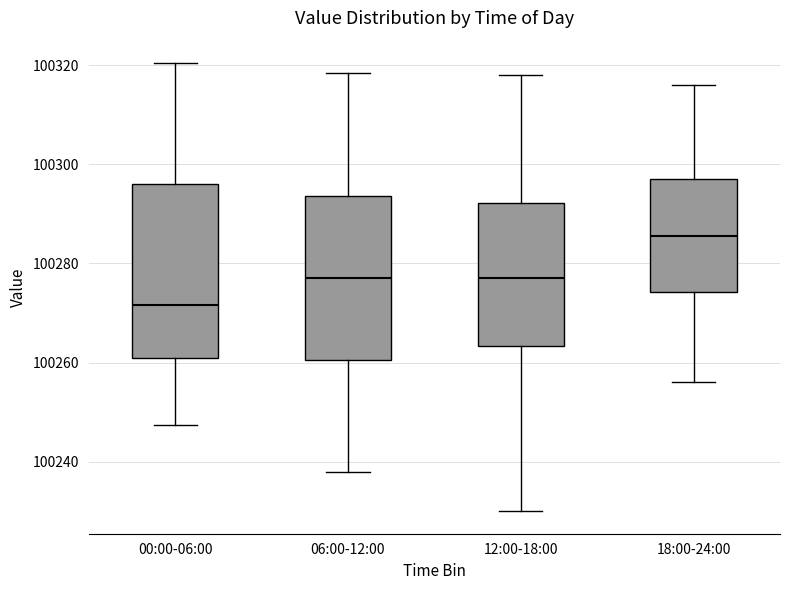

Which box's median line is the highest?

18:00-24:00